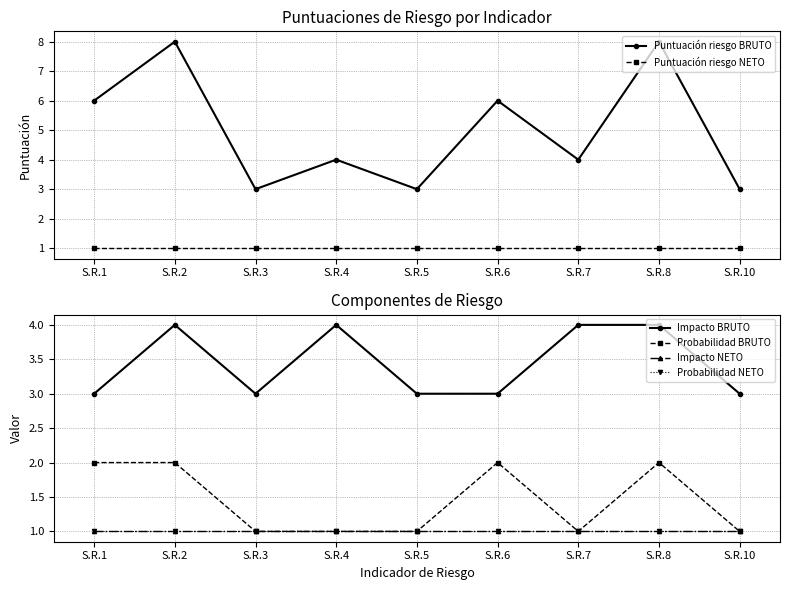

At which category does Puntuación riesgo BRUTO reach its first local peak?

S.R.2